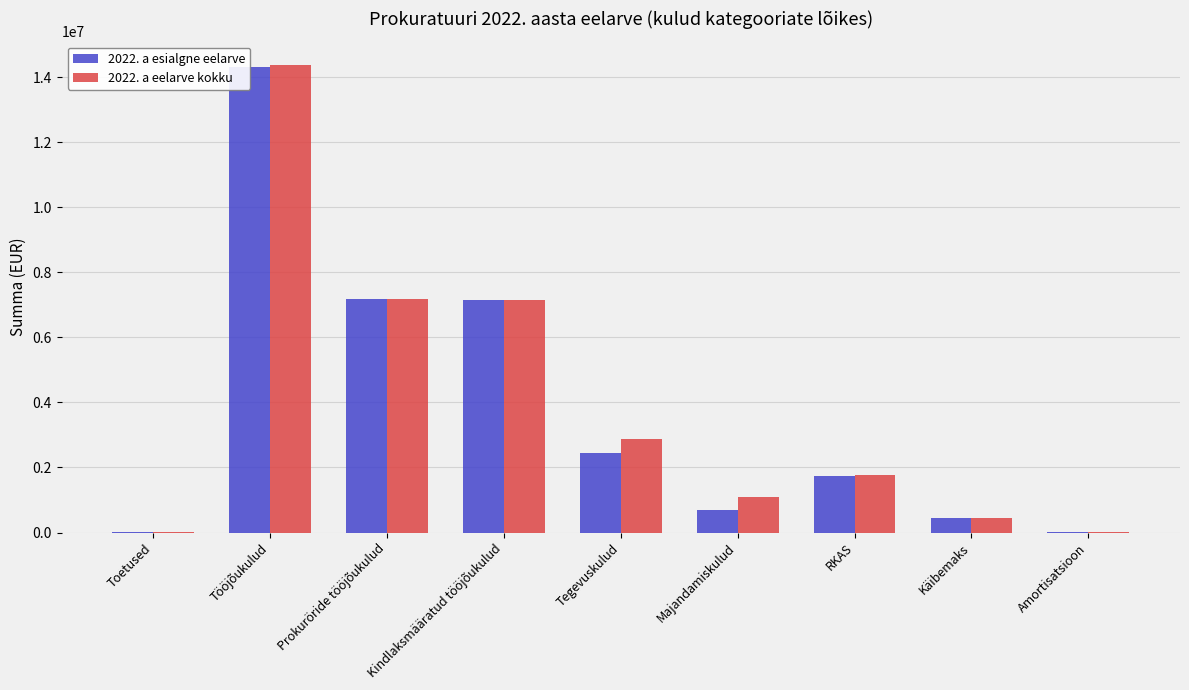

What value does the 2022. a eelarve kokku series have at Tegevuskulud?

2877636.0